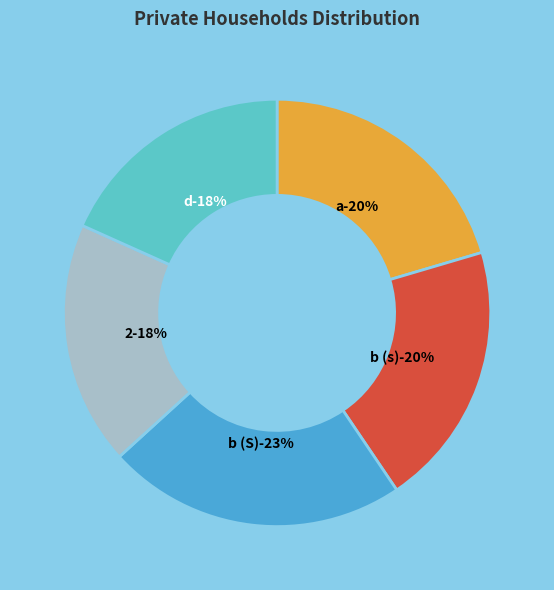

Which has a higher value, b or a?

b